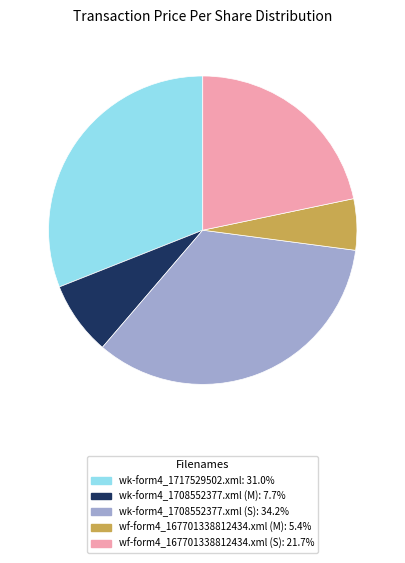

Which slice is the largest?

wk-form4_1708552377.xml (S)